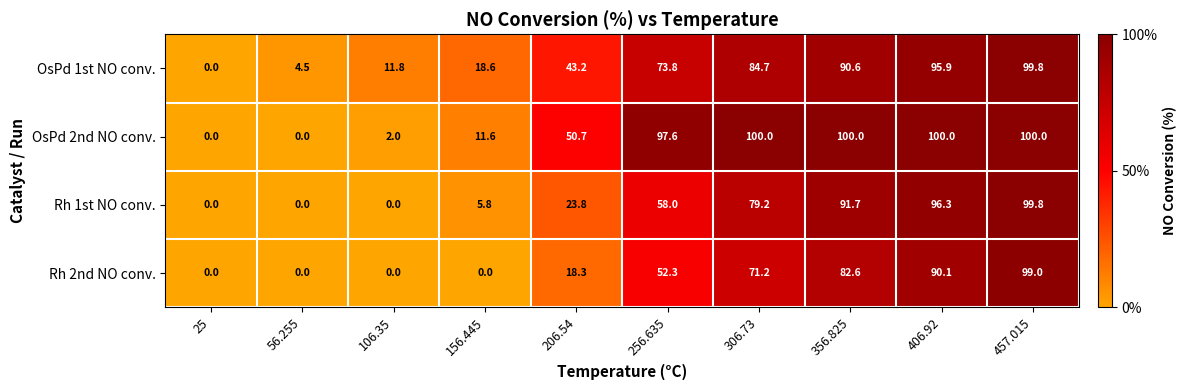

What is the total value across all series at 256.635?

281.7